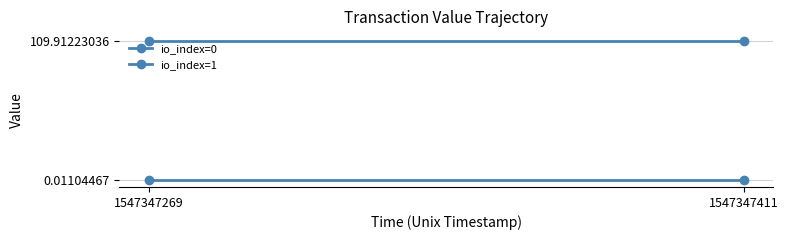

At which category does the chart reach its peak across all series?

1547347269